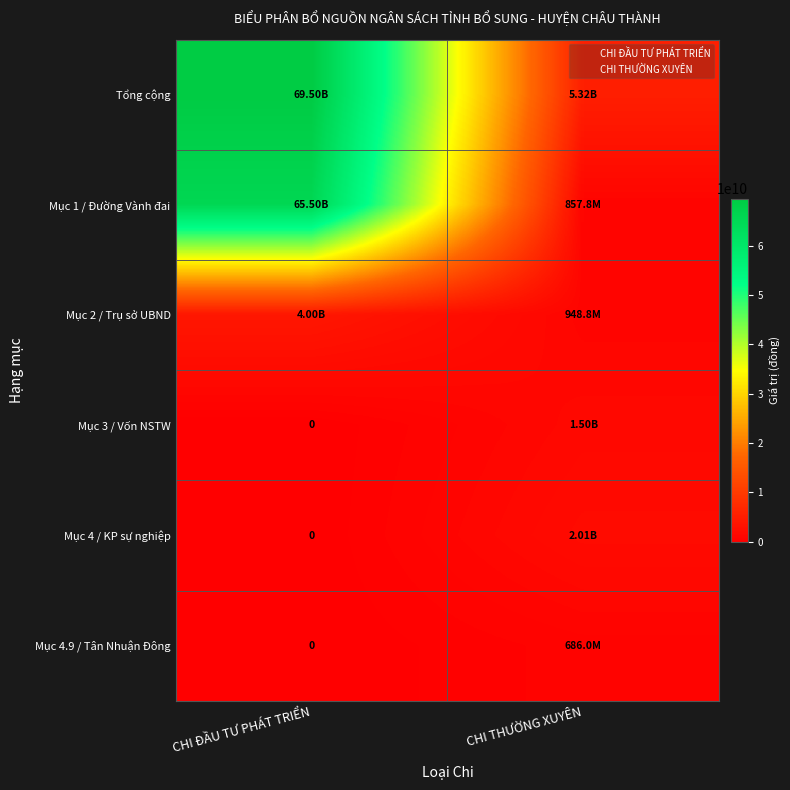

The CHI ĐẦU TƯ PHÁT TRIỂN series shows 0 at 5. True or false?

True